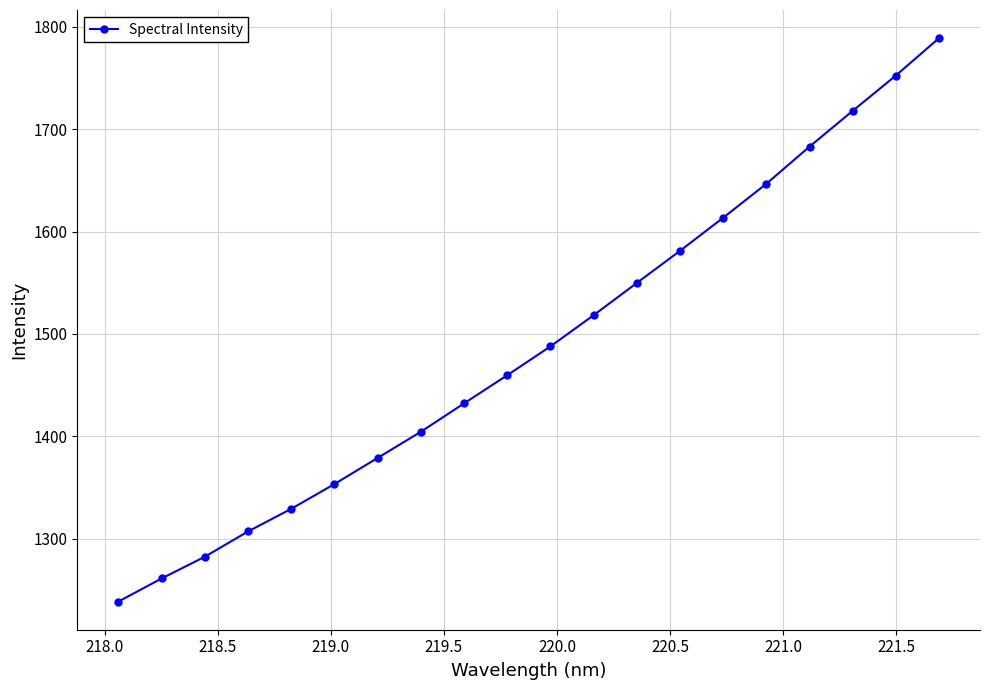

True or false: there are more than 0 points higher than both neighbors.

False